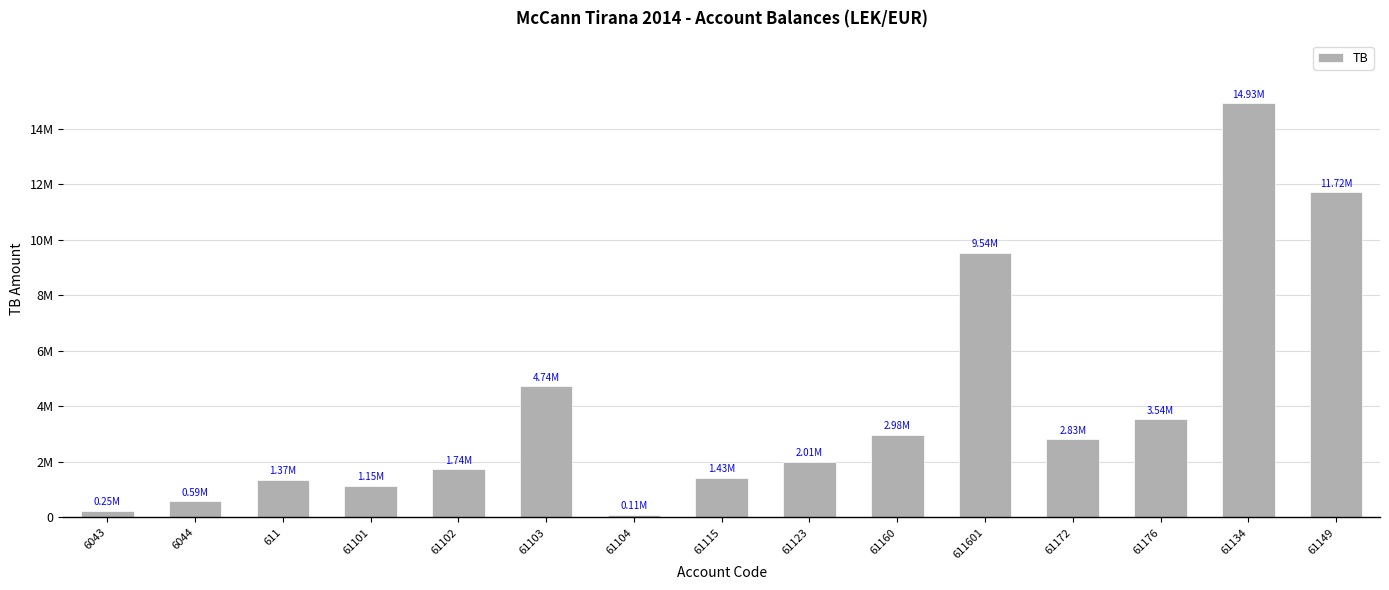

What is the value of the 5th bar from the left?

1735151.5